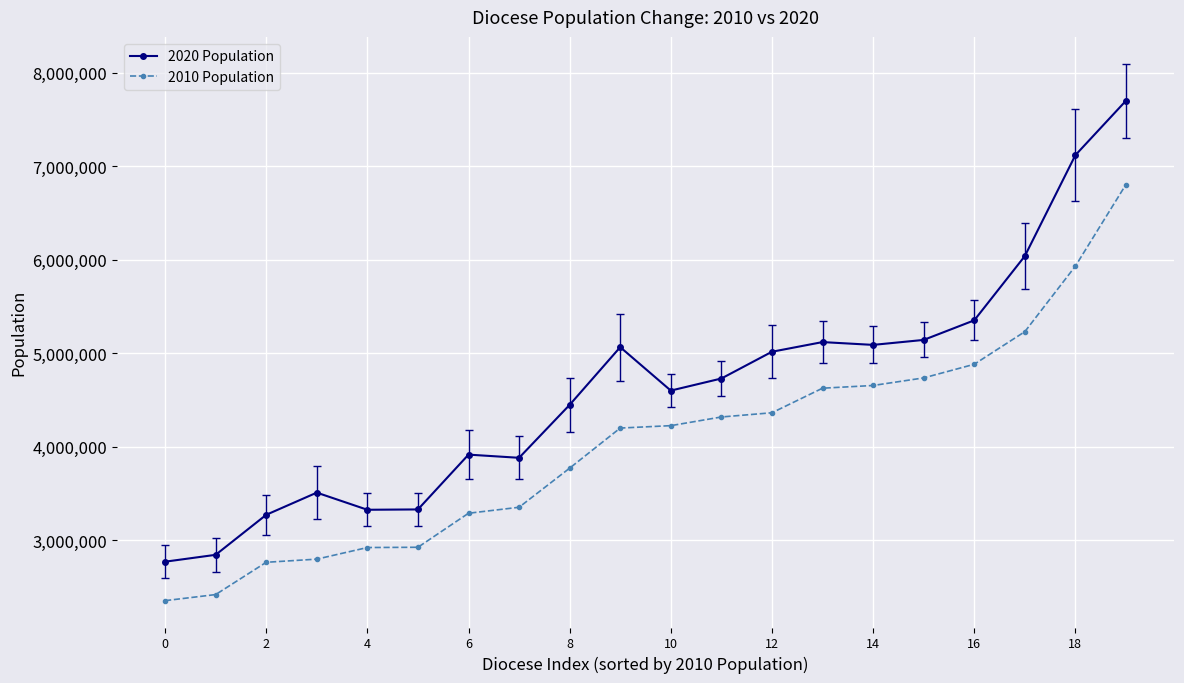

What is the lowest value of the 2020 Population series?

2770273